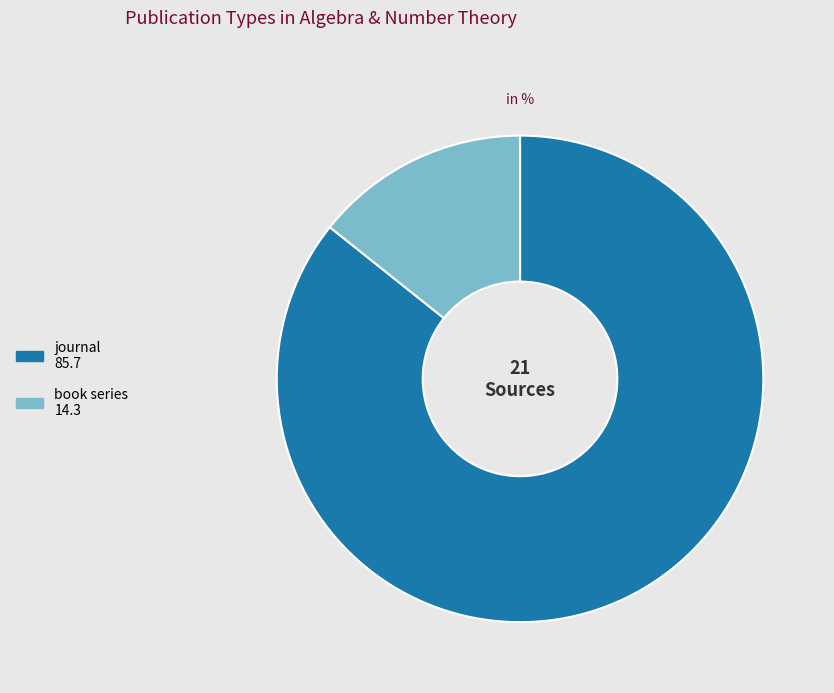

What is the majority slice?

journal